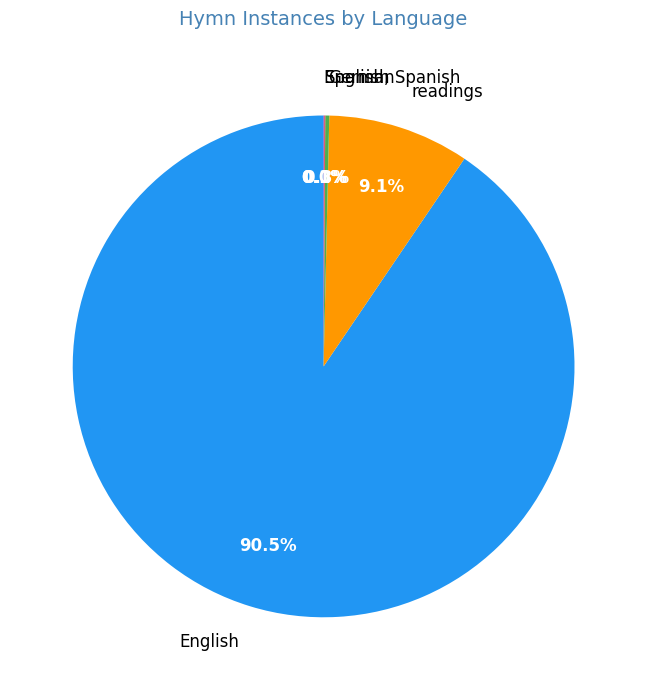

Combined, do readings and English account for over 50%?

Yes